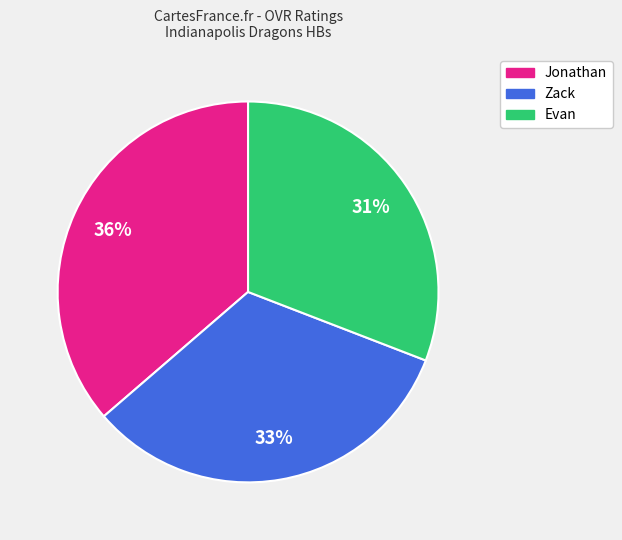

Which slice is the smallest?

Evan